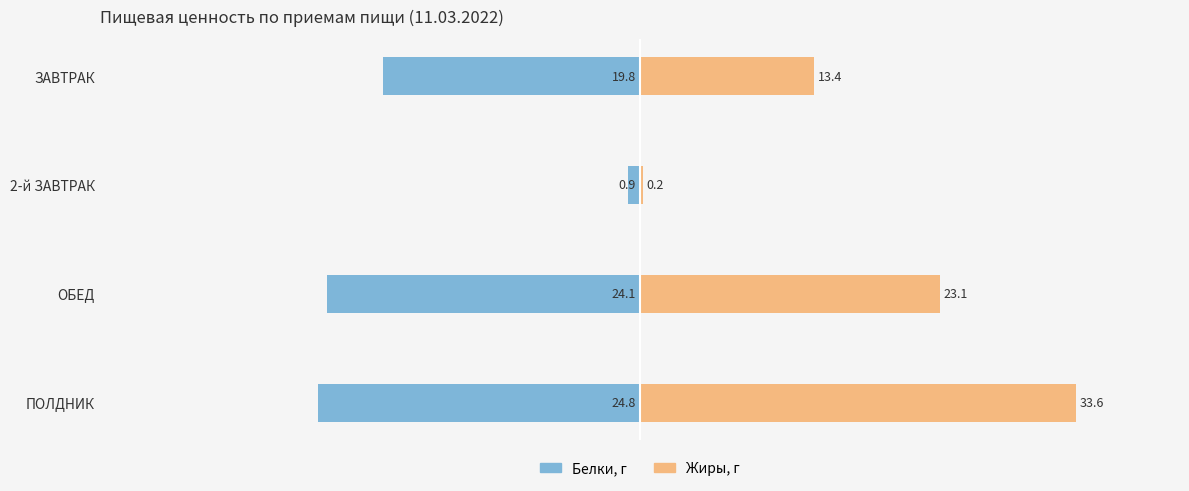

Rank the series by their maximum value, from highest to lowest.

Жиры, г, Белки, г